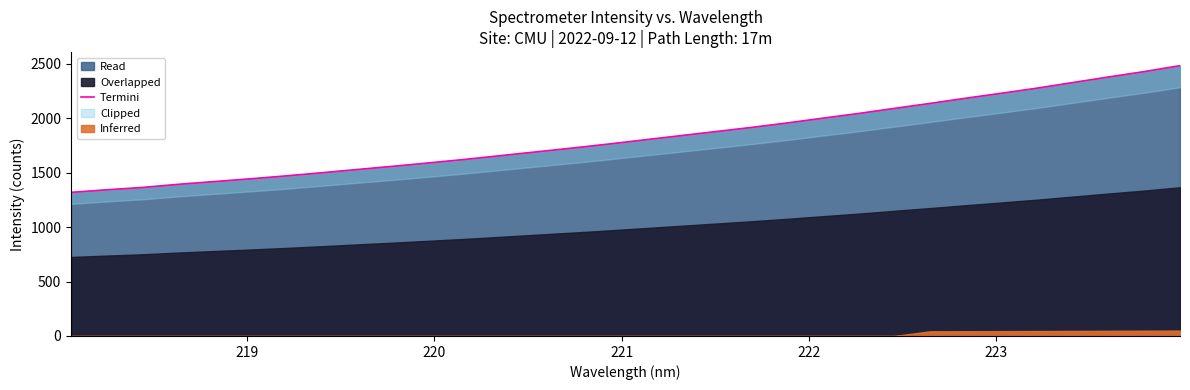

What is the average value?

1823.1